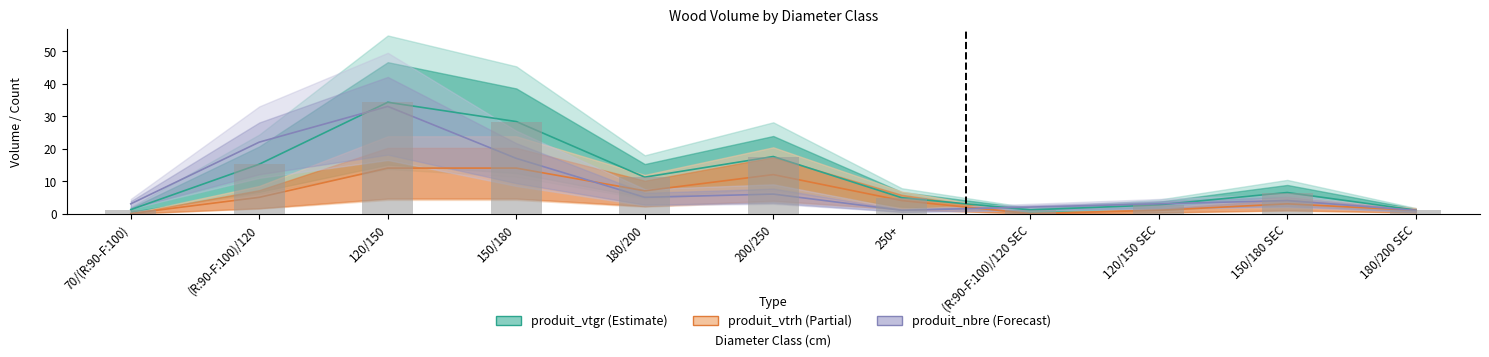

Rank the categories by produit_vtgr value from highest to lowest.

120/150, 150/180, 200/250, (R:90-F:100)/120, 180/200, 150/180 SEC, 250+, 120/150 SEC, 70/(R:90-F:100), (R:90-F:100)/120 SEC, 180/200 SEC